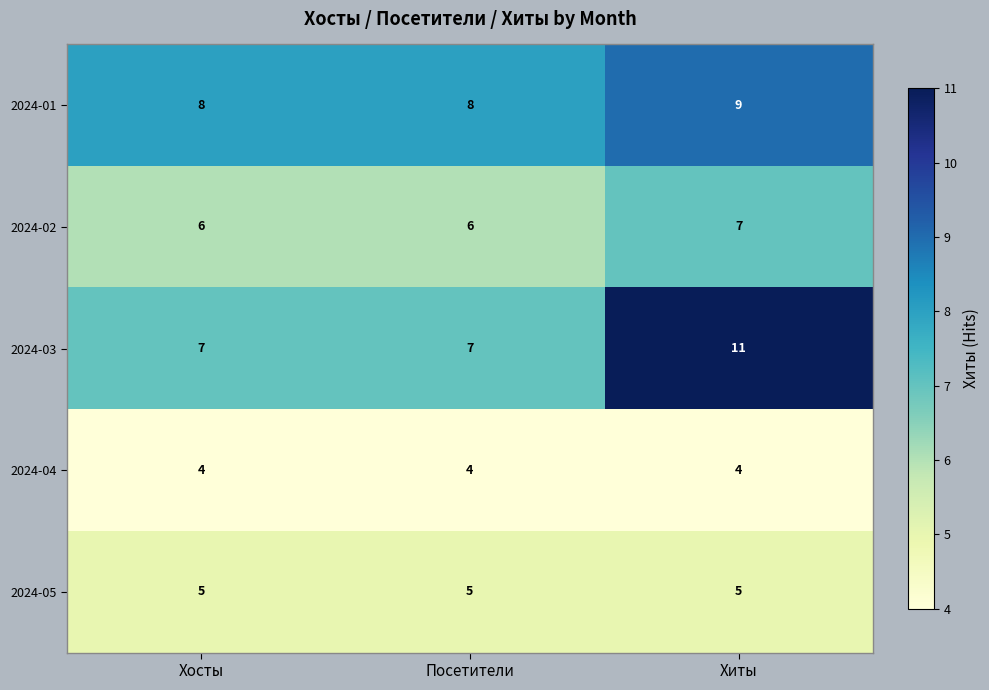

True or false: 2024-01 has a value of 13 at Хосты.

False